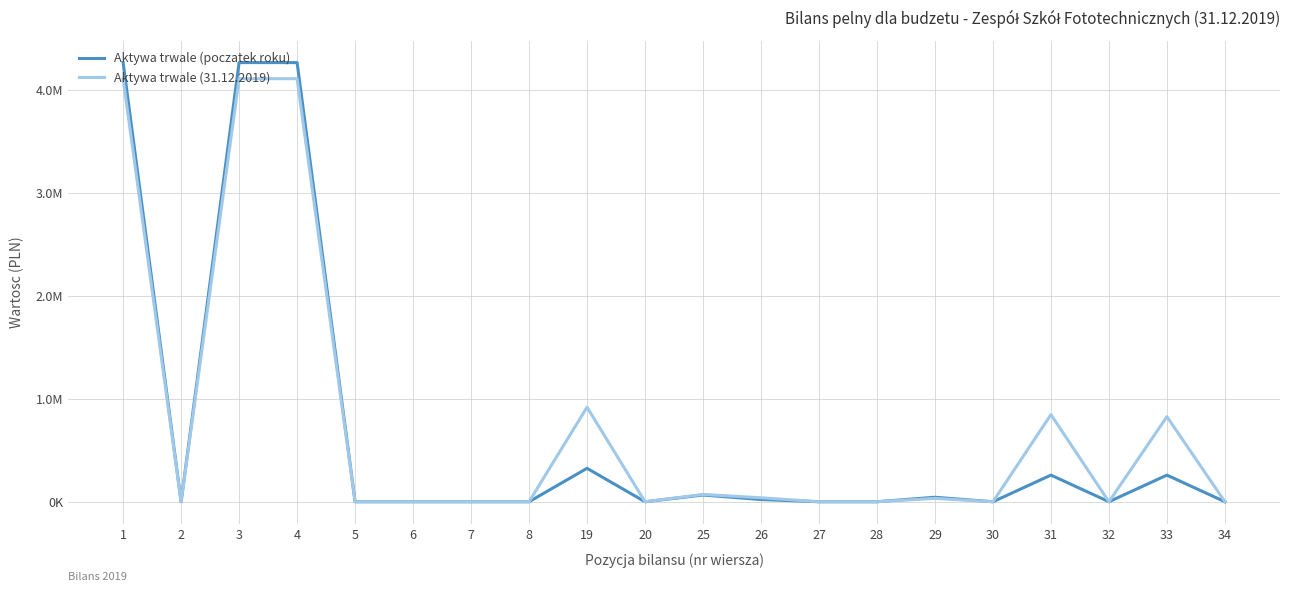

List the series in order of their peak value, lowest first.

Aktywa trwale (31.12.2019), Aktywa trwale (poczatek roku)